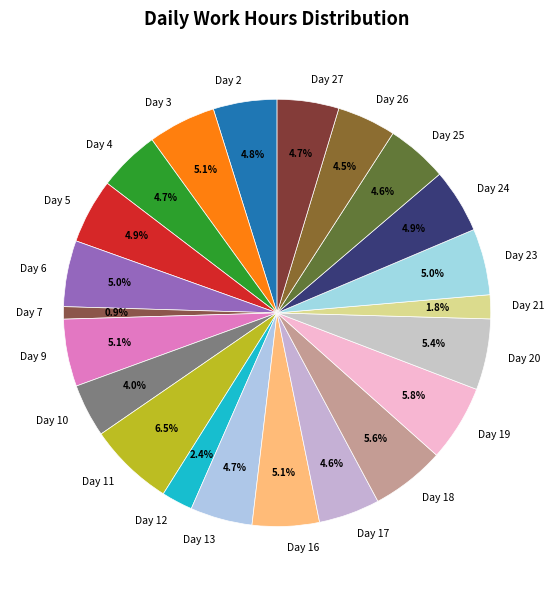

How many segments does this pie chart have?

22